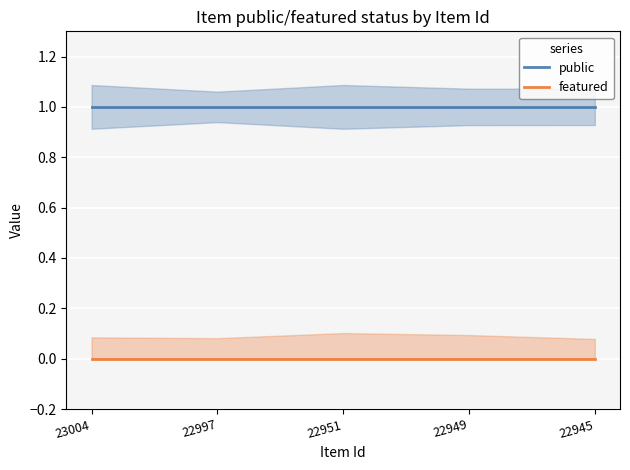

True or false: featured and public intersect in this chart.

False